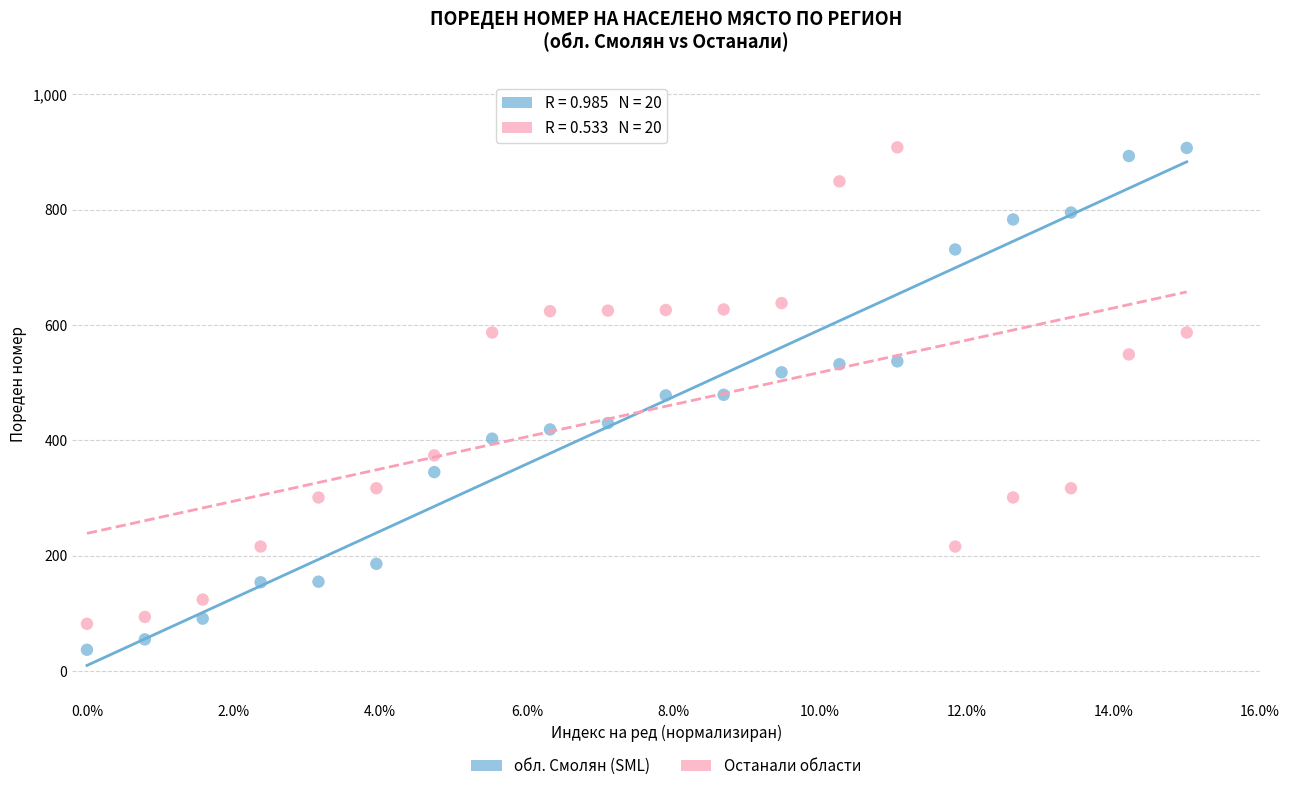

Which series reaches the minimum Y coordinate?

обл. Смолян (SML)